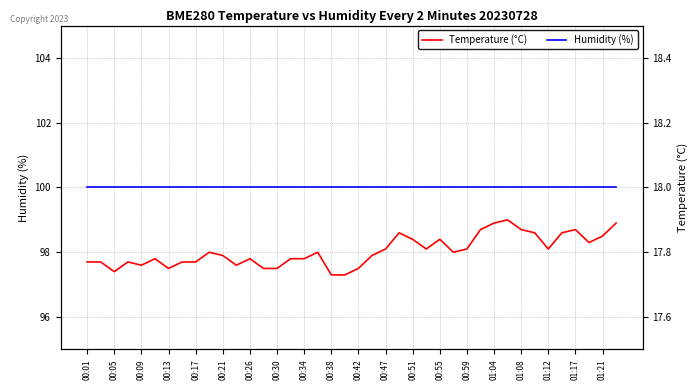

Does the chart have visible grid lines?

Yes